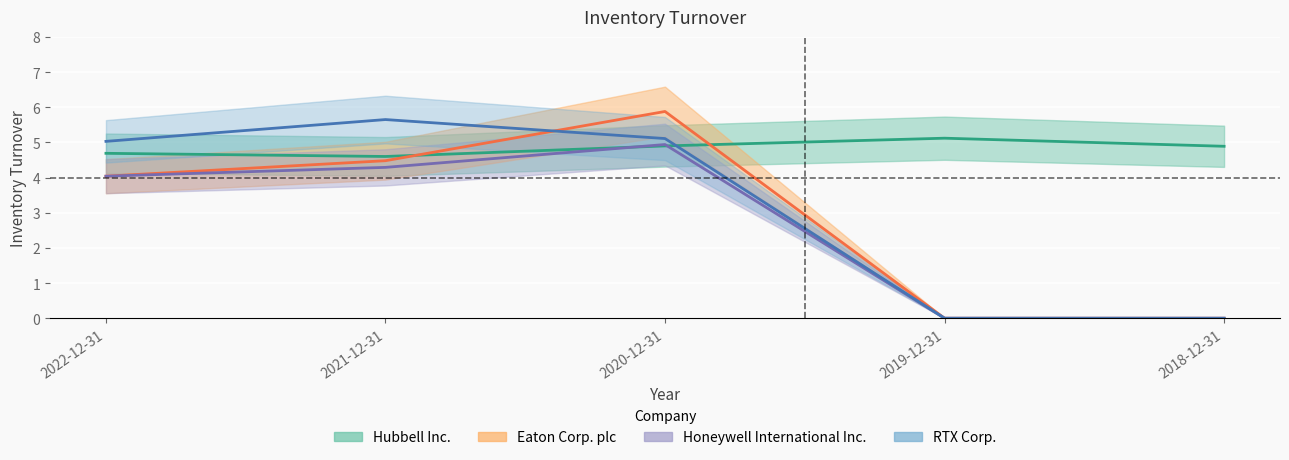

Rank the series at 2022-12-31 from lowest to highest value.

Eaton Corp. plc, Honeywell International Inc., Hubbell Inc., RTX Corp.